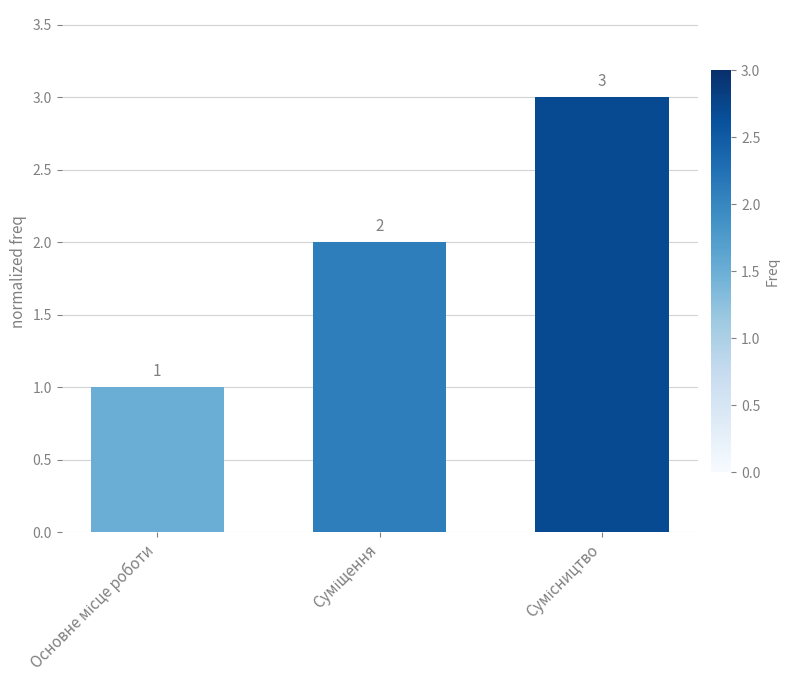

What is the sum of all values?

6